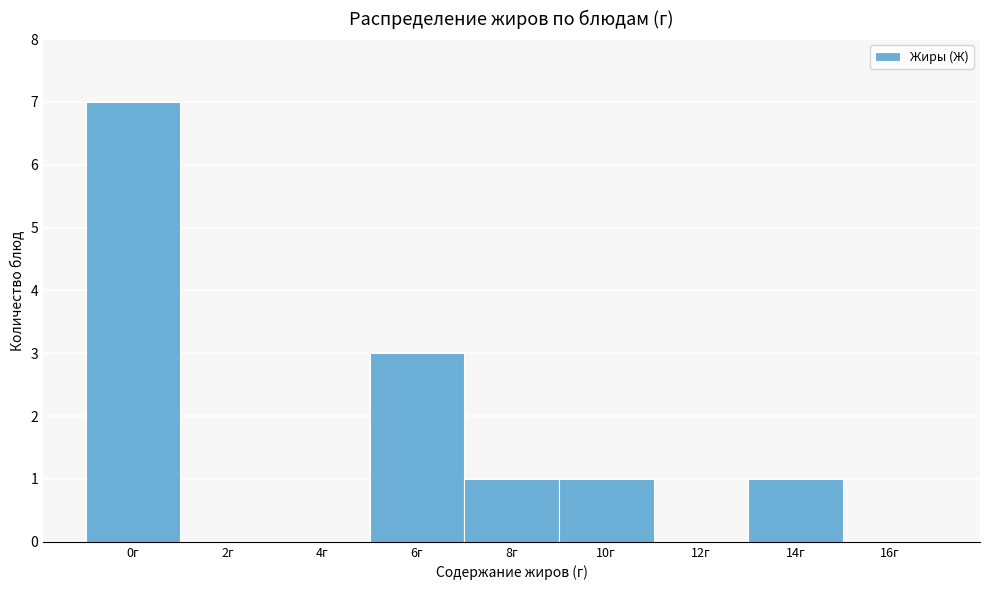

Reading left to right, extract all data points from this chart.

0г=7	2г=0	4г=0	6г=3	8г=1	10г=1	12г=0	14г=1	16г=0